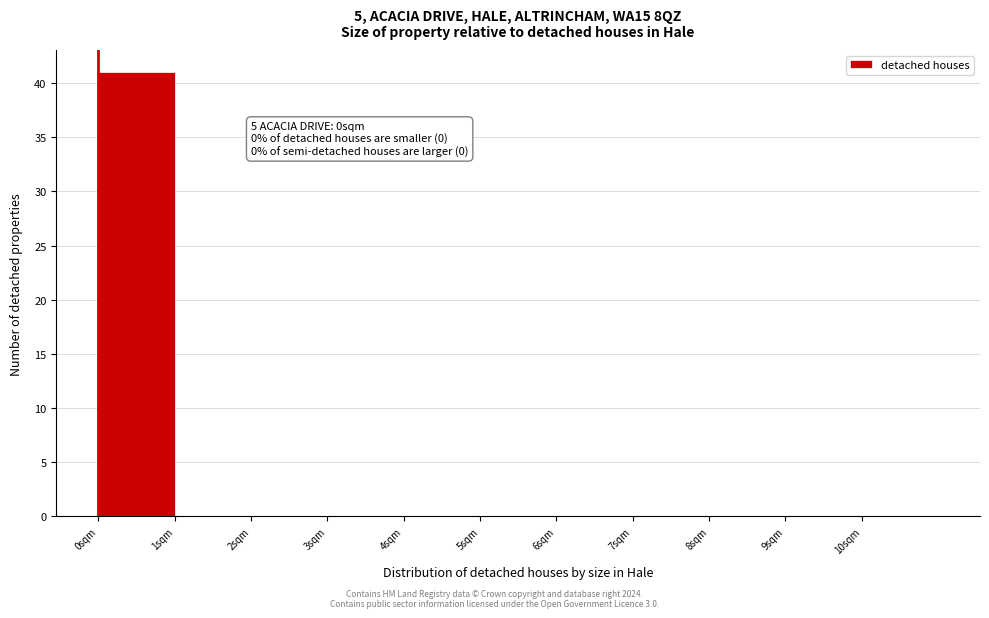

Which range on the x-axis has the tallest bar?

0 to 1